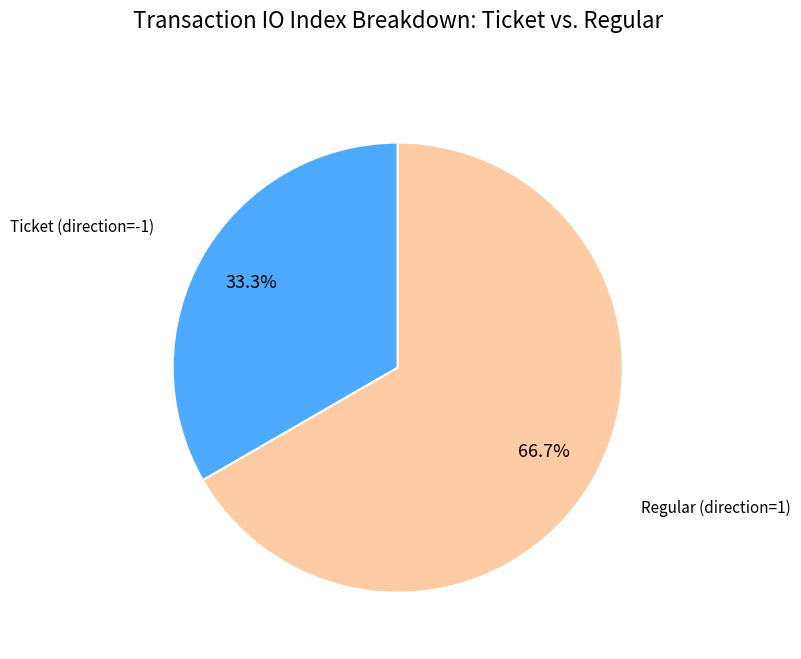

Is there any slice that represents more than half of the pie?

Yes